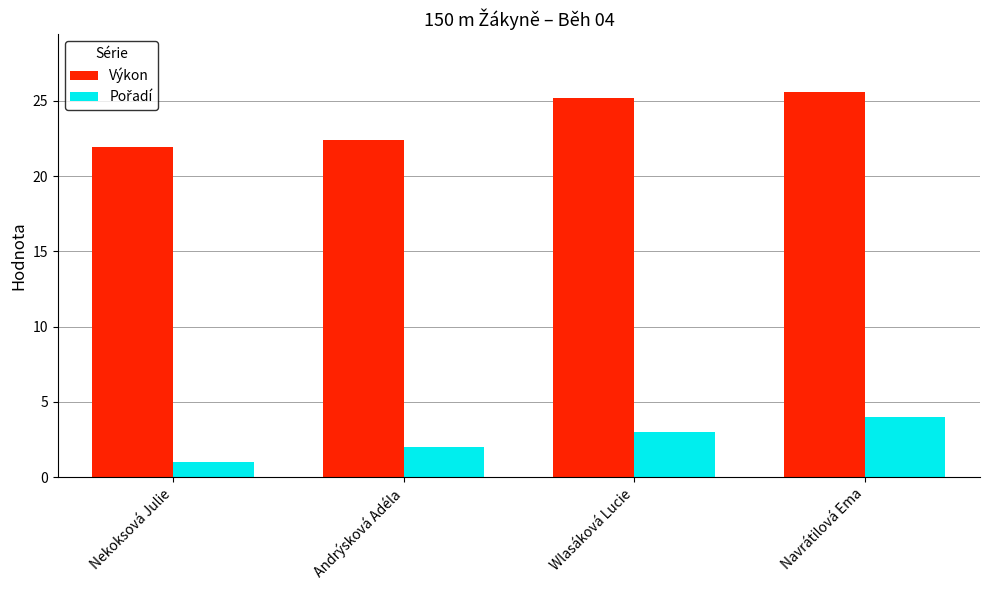

What is the difference between the maximum and minimum values in the Výkon series?

3.6